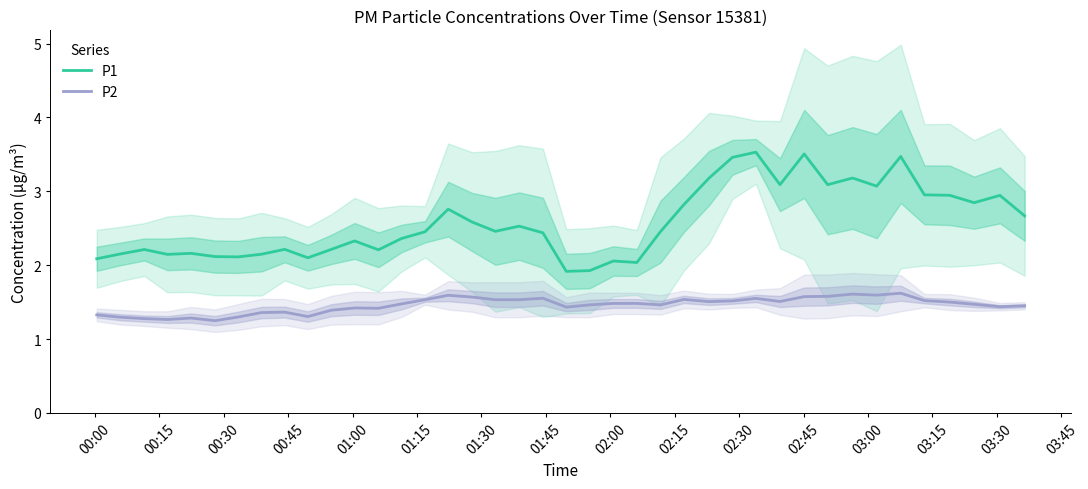

Rank the series by their average value, from highest to lowest.

P1, P2